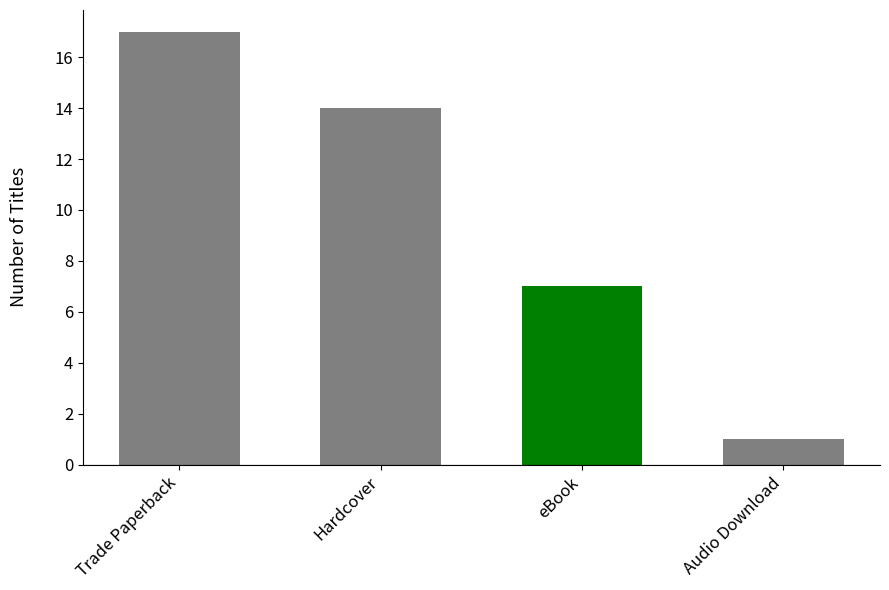

List the labels in order of value, smallest first.

Audio Download, eBook, Hardcover, Trade Paperback